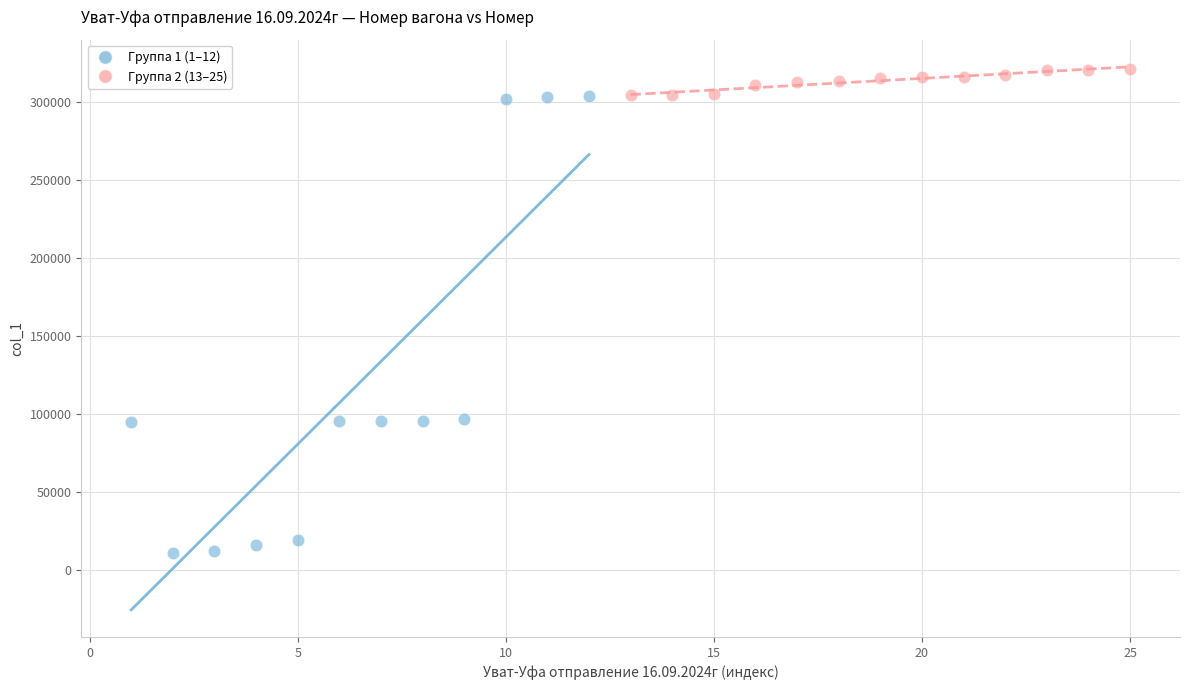

Which series reaches the minimum Y coordinate?

Группа 1 (1–12)